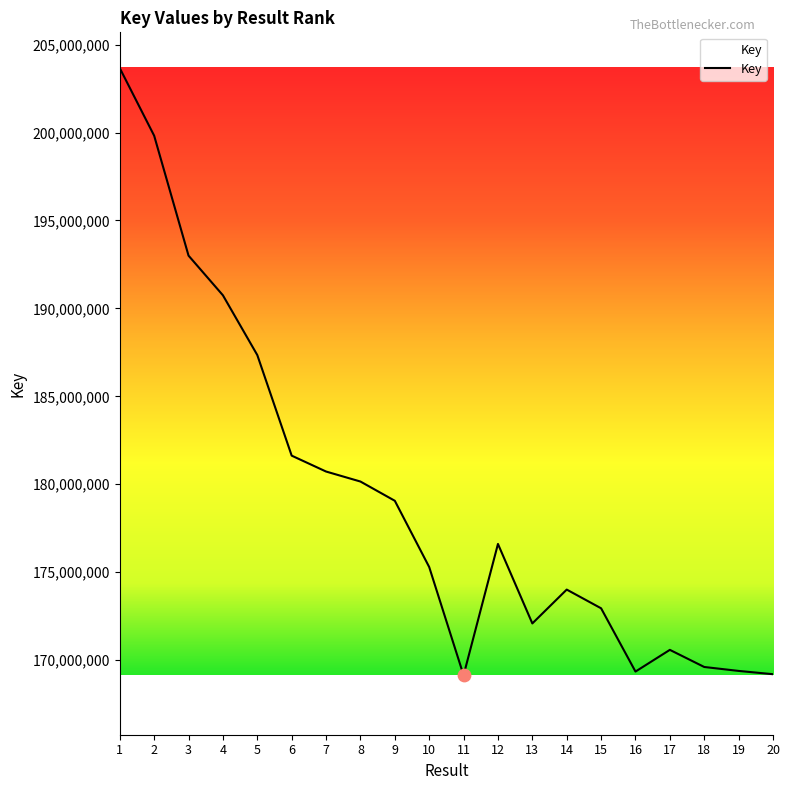

What is the ratio of the value at 8 to the value at 14?

1.0